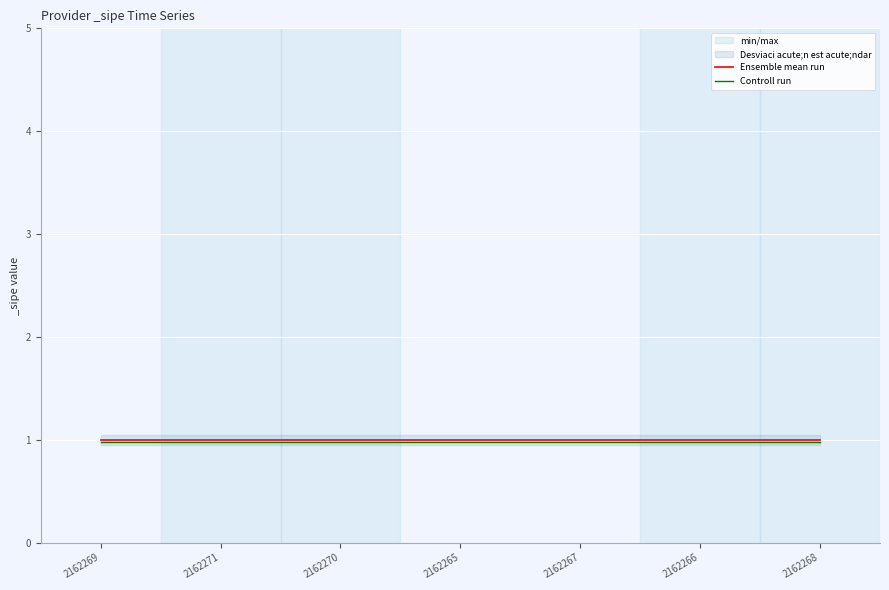

What is the label of the 1st point from the left?

2162269